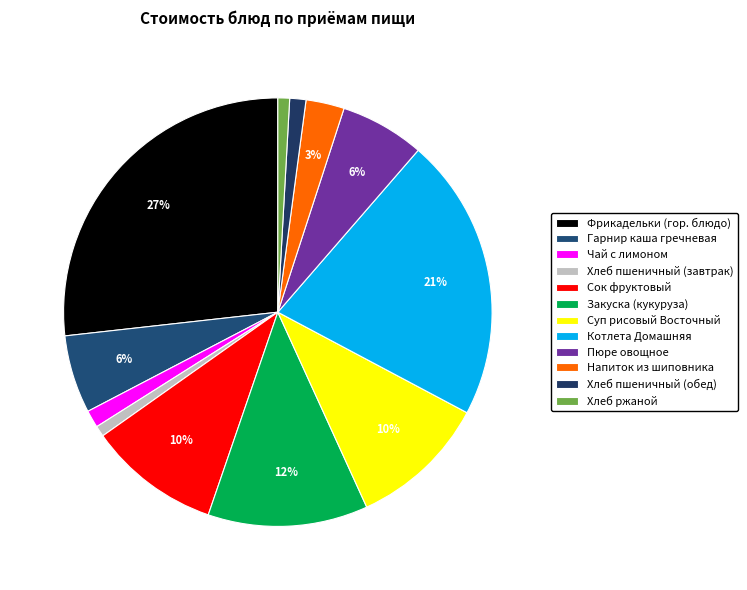

What is the change in value from Фрикадельки (гор. блюдо) to Хлеб пшеничный (обед)?

-48.5